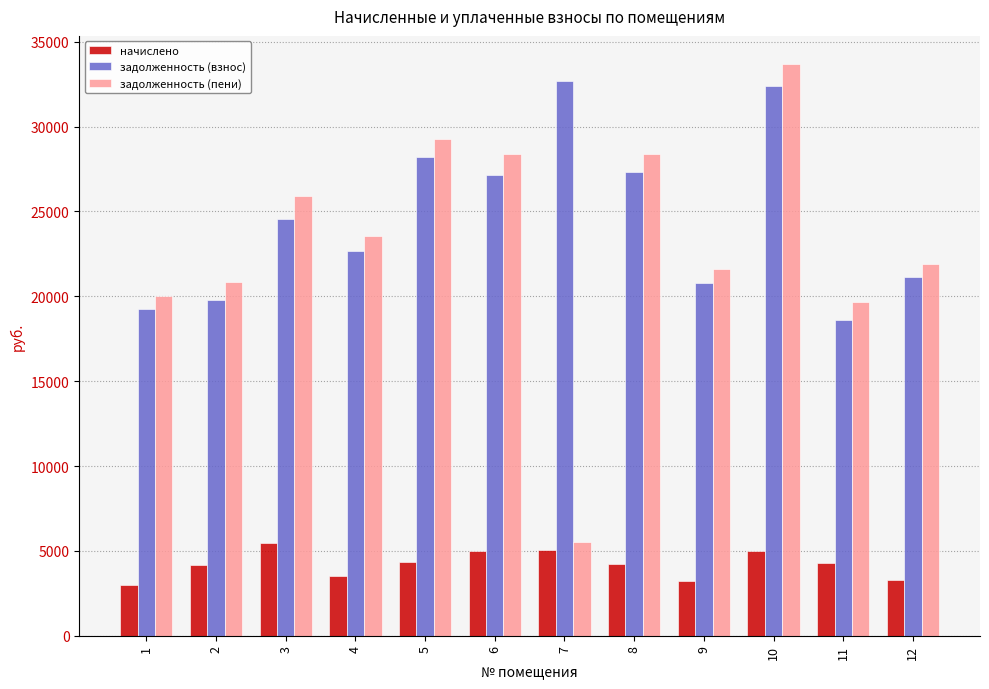

Which series changed the most between 3 and 4?

задолженность (пени)